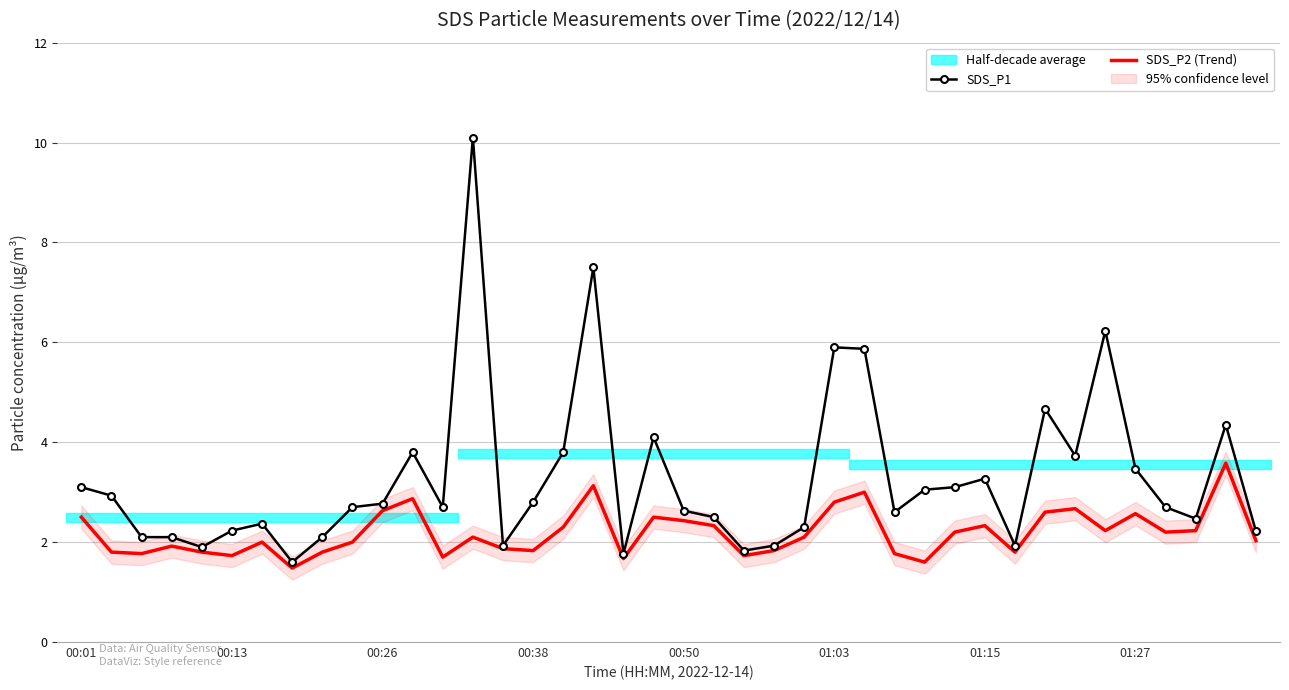

The value of SDS_P2 (Trend) at 00:50 is 4.1. True or false?

False